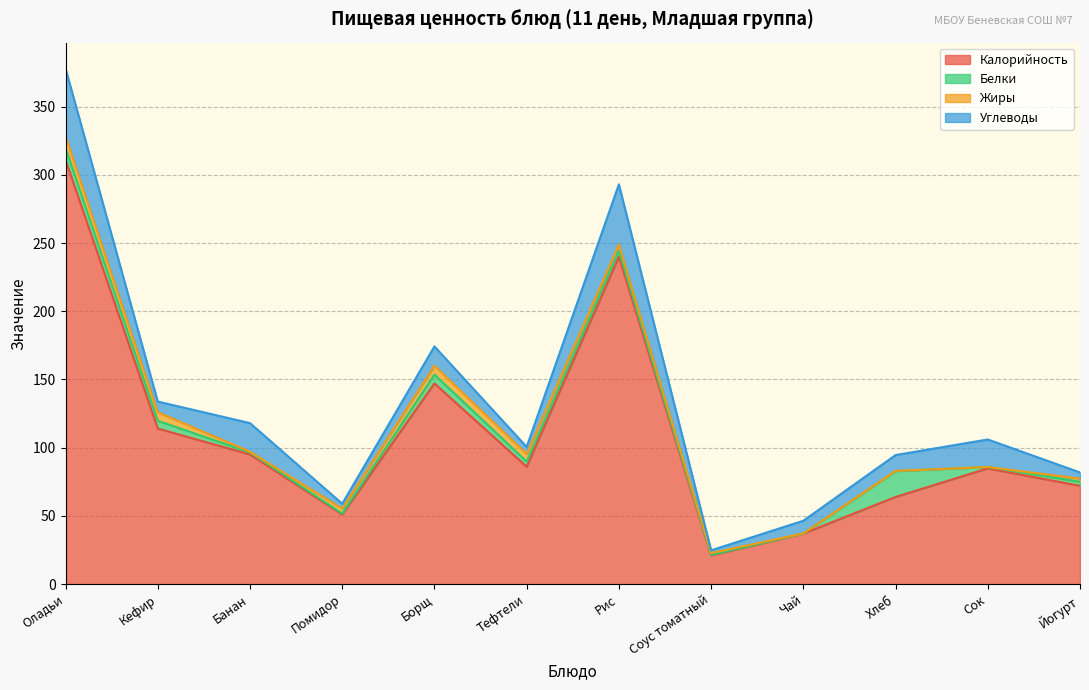

Does the chart have visible grid lines?

Yes